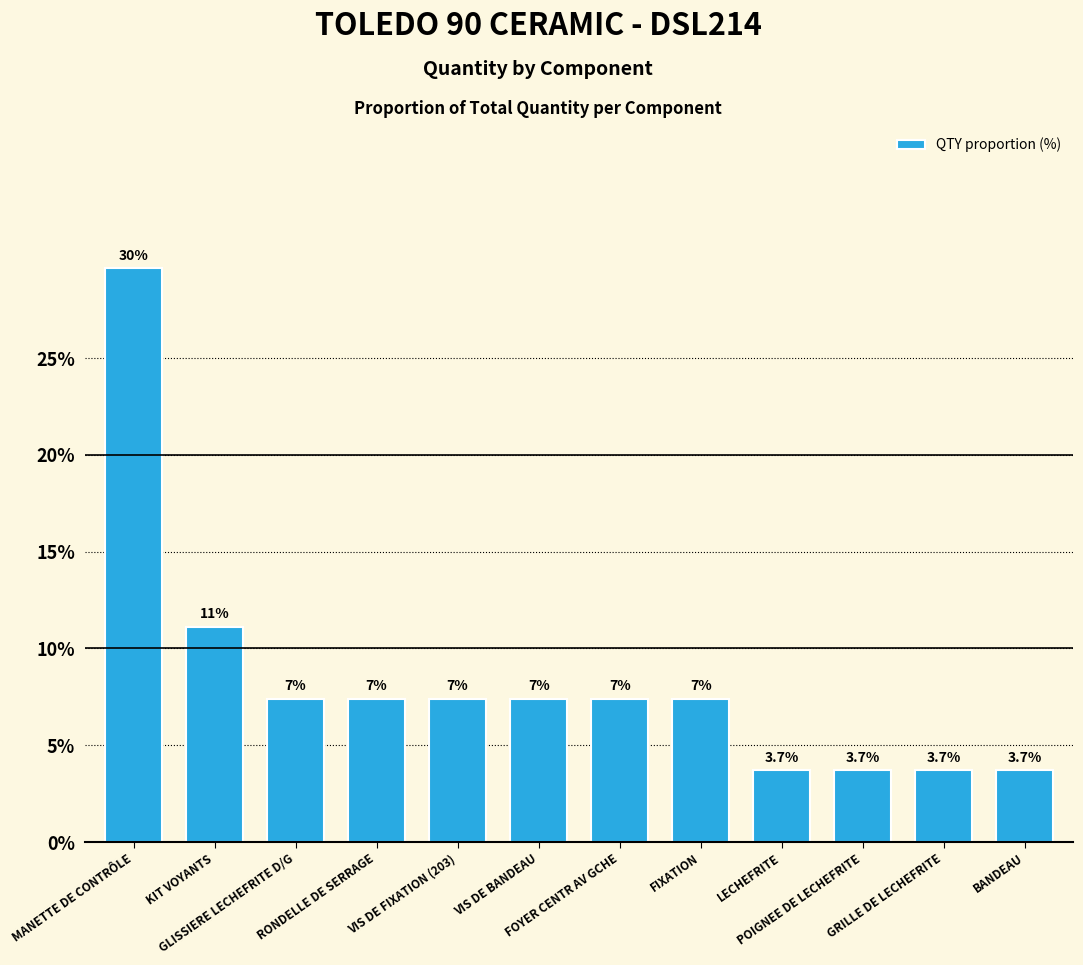

What position from the left is LECHEFRITE?

9